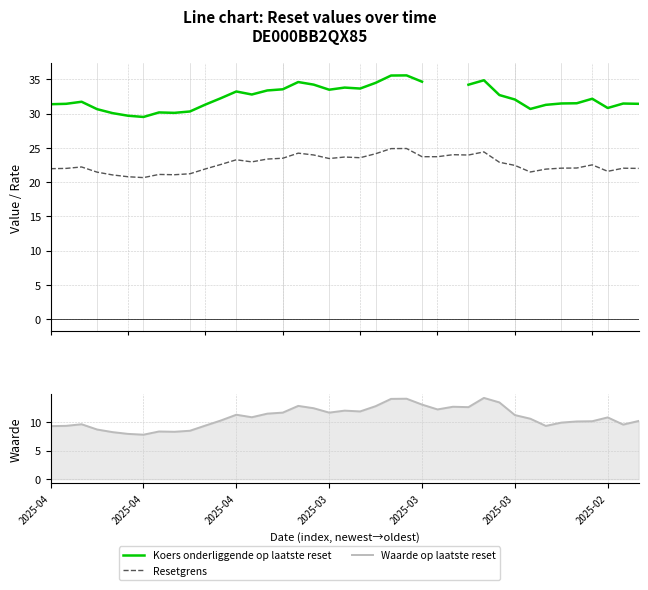

Does the chart display data point markers on the line(s)?

No